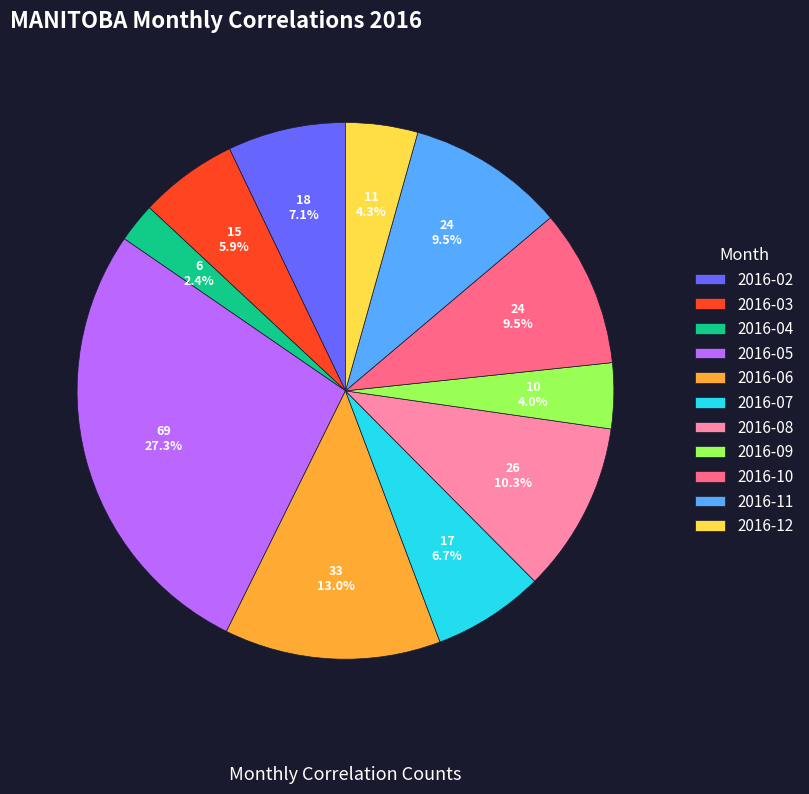

Count the number of slices in the pie.

11